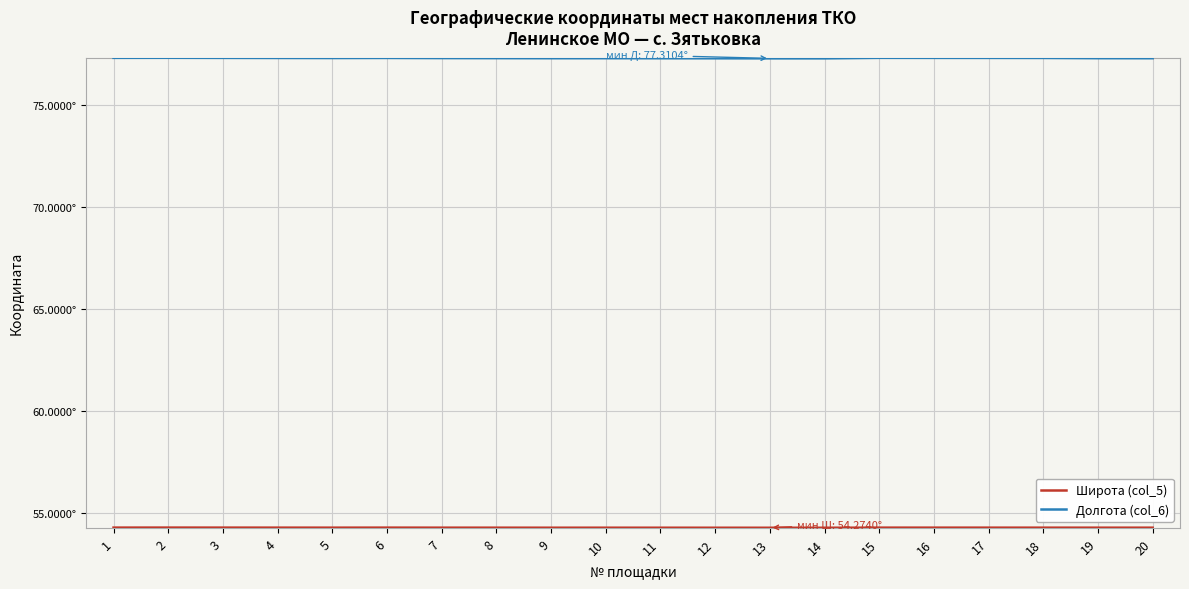

Where is Долгота (col_6) nearest to the value 77?

13